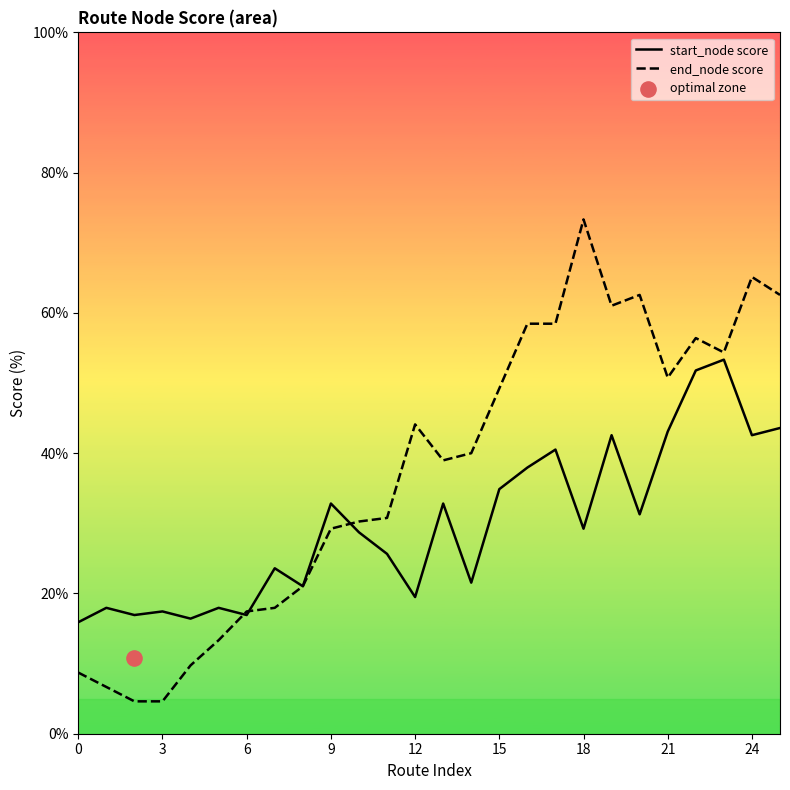

Which series contains the highest Y value?

end_node score